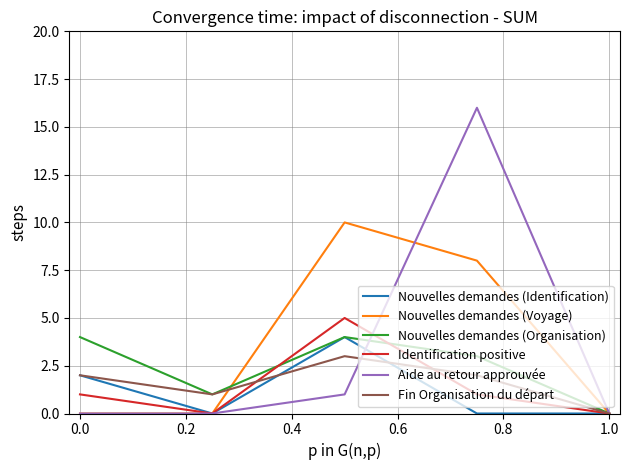

What is the average value of the Fin Organisation du départ series?

2